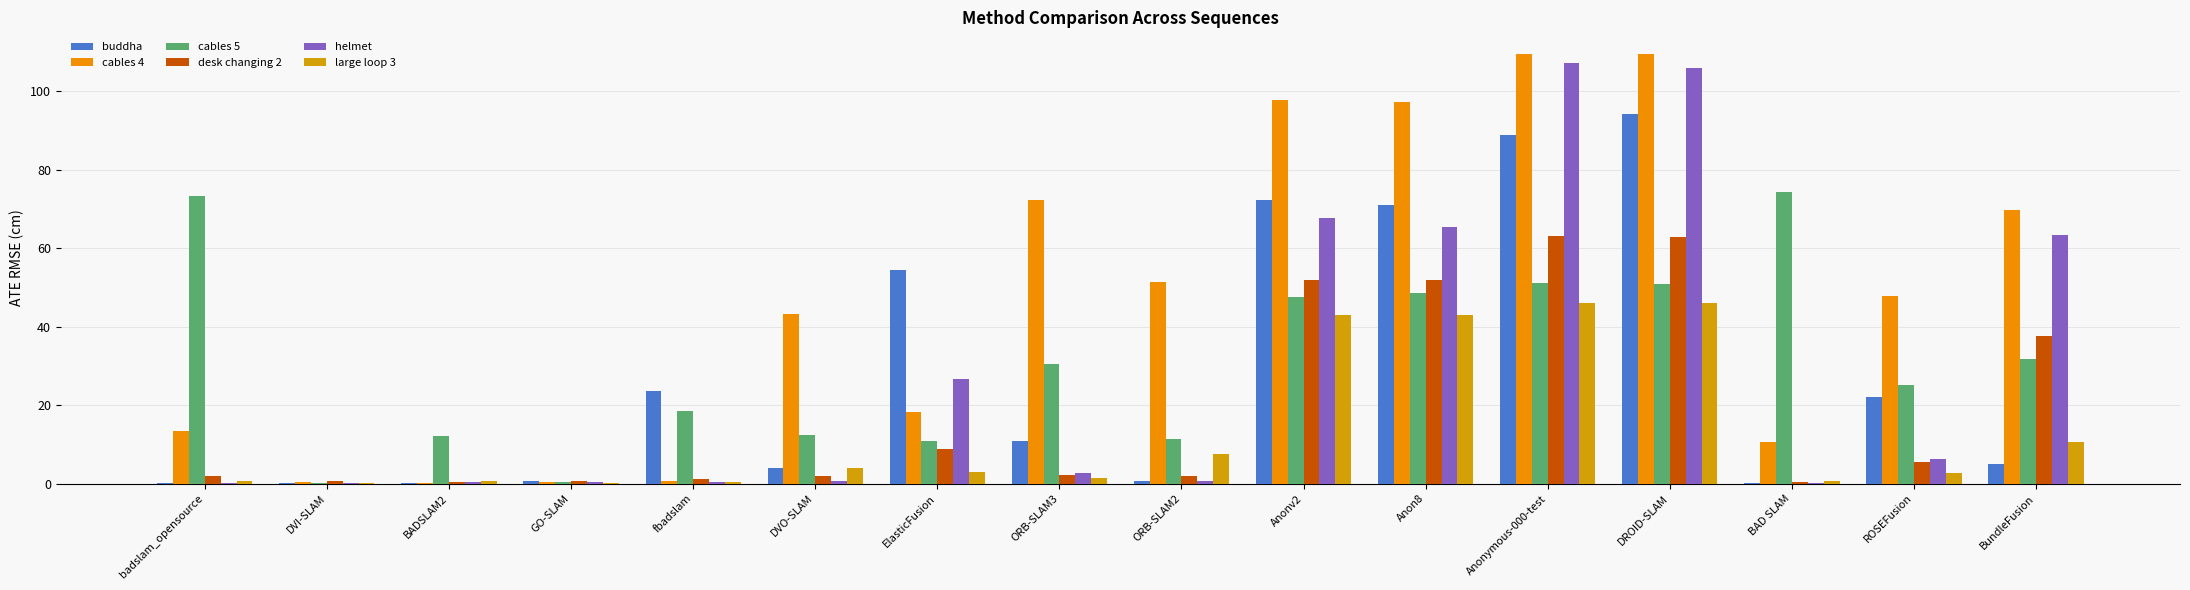

What is the lowest value of the buddha series?

0.2